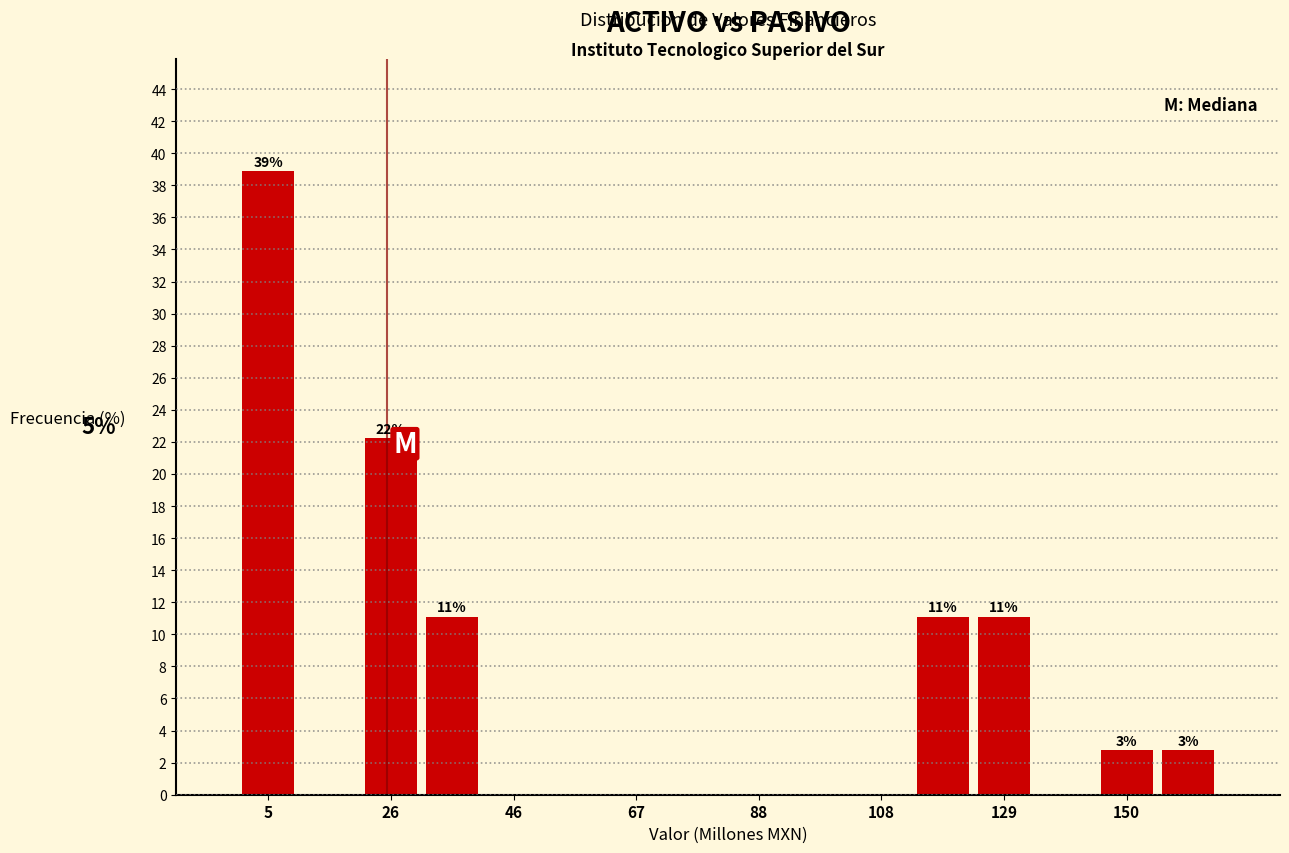

Read against the x-axis, roughly where is the centre of the tallest bar?

5